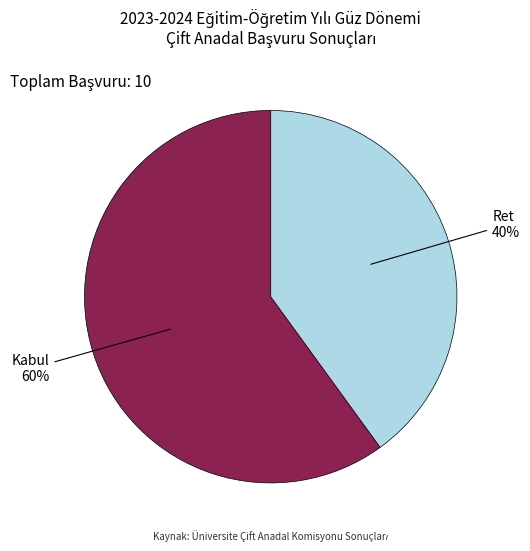

Do Kabul and Ret together represent more than half of the pie?

Yes